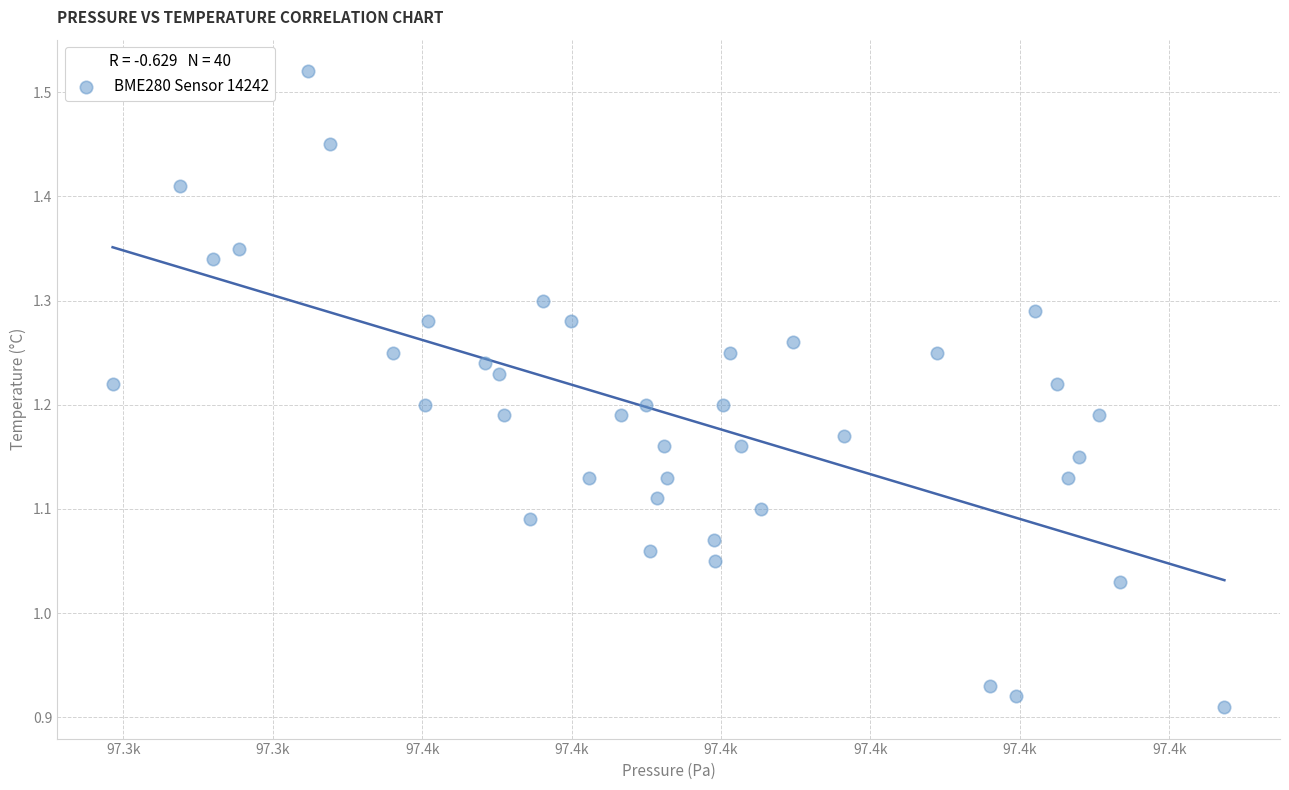

What is the range of Y values (max minus min)?

0.6